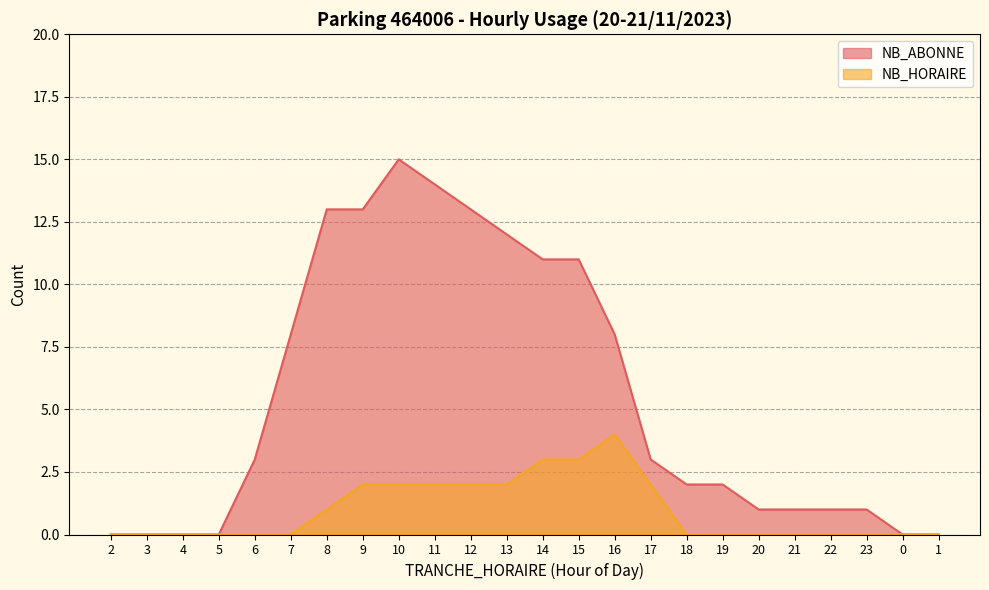

What is the spread (max minus min) of values at 22?

1